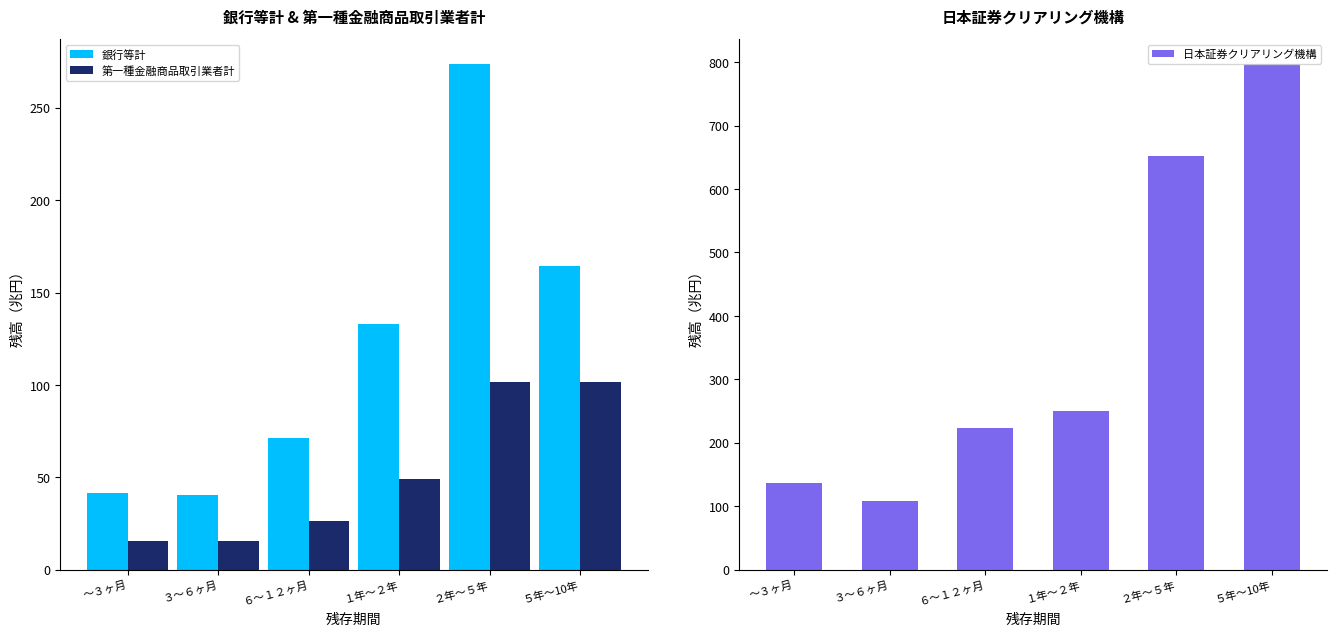

At how many categories does at least one series exceed 359?

2